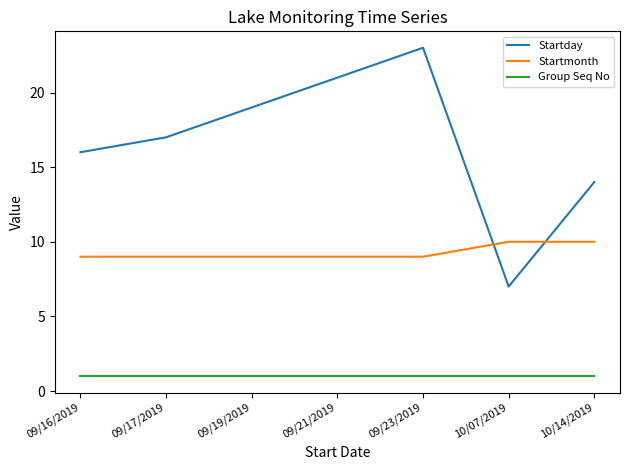

What is the minimum value shown in the chart?

1